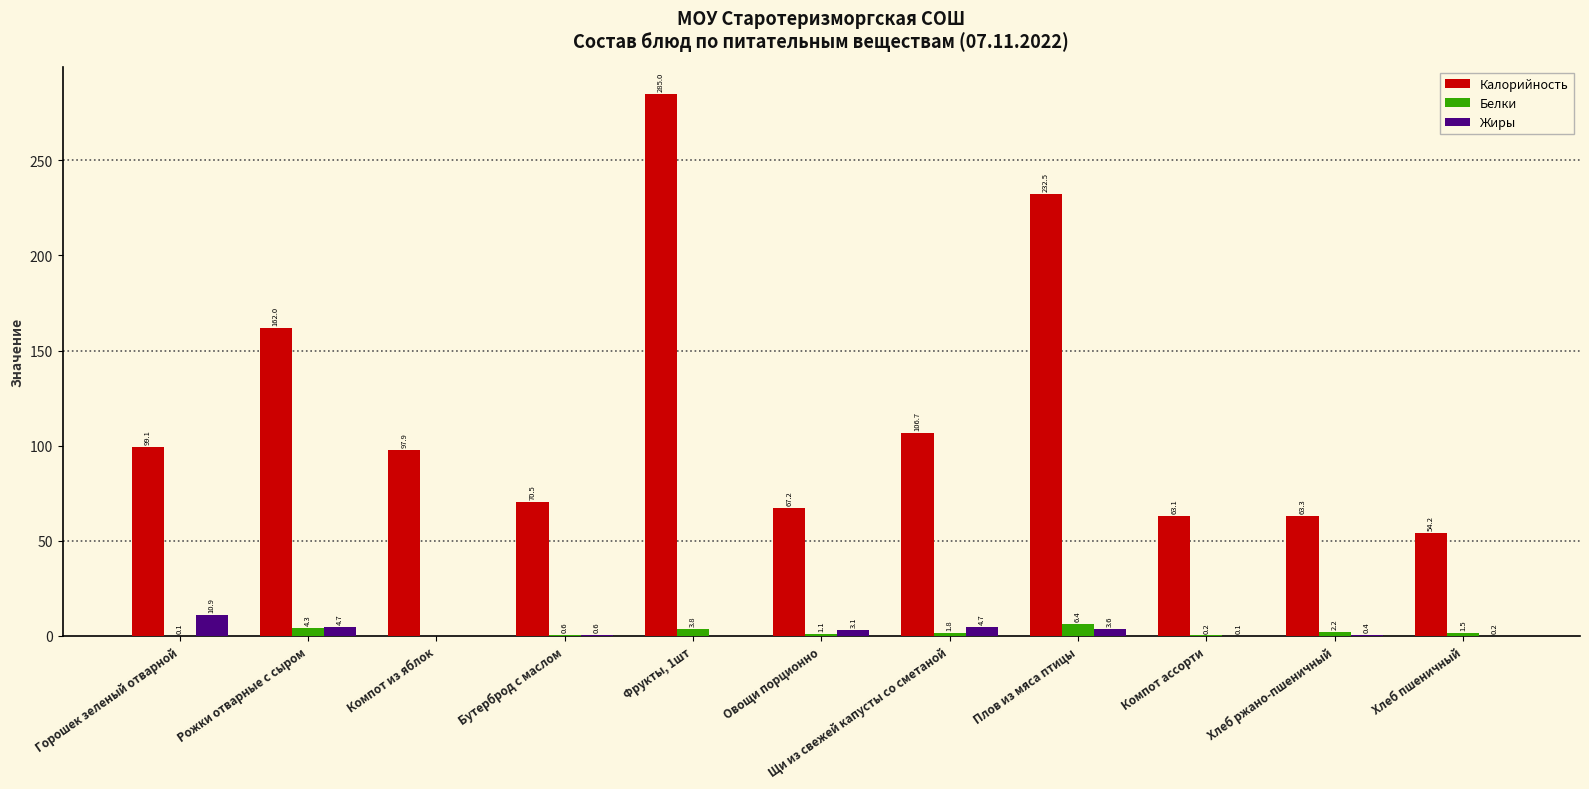

What is the sum of the Калорийность values at Щи из свежей капусты со сметаной and Компот ассорти?

169.8